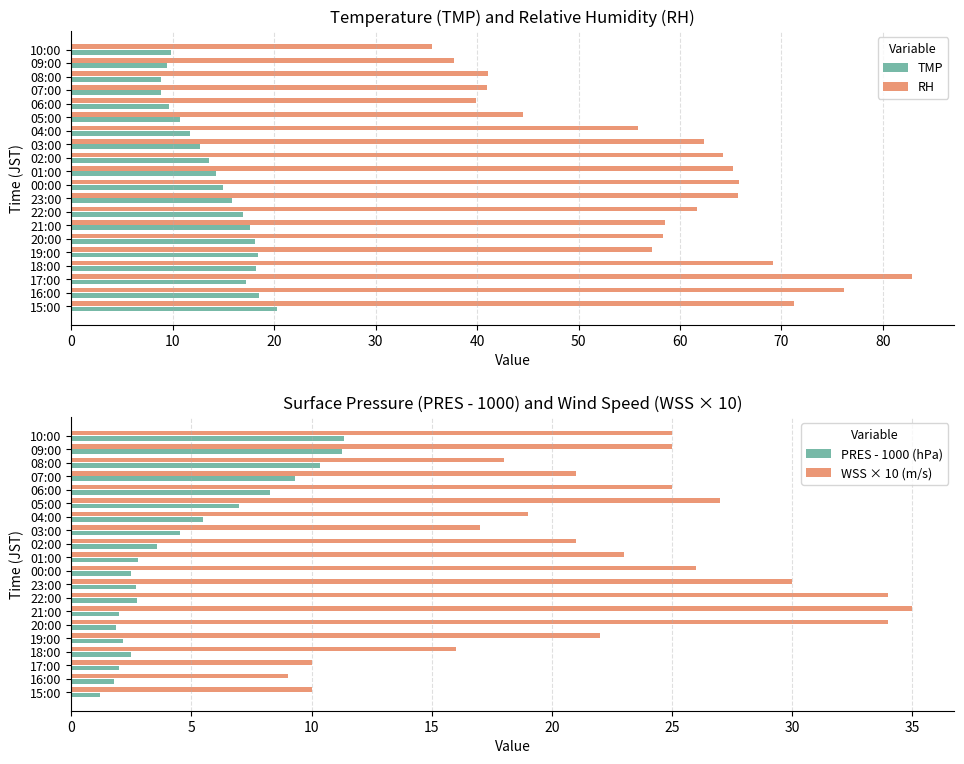

Is the value of RH at 06:00 greater than the value of TMP at 08:00?

Yes